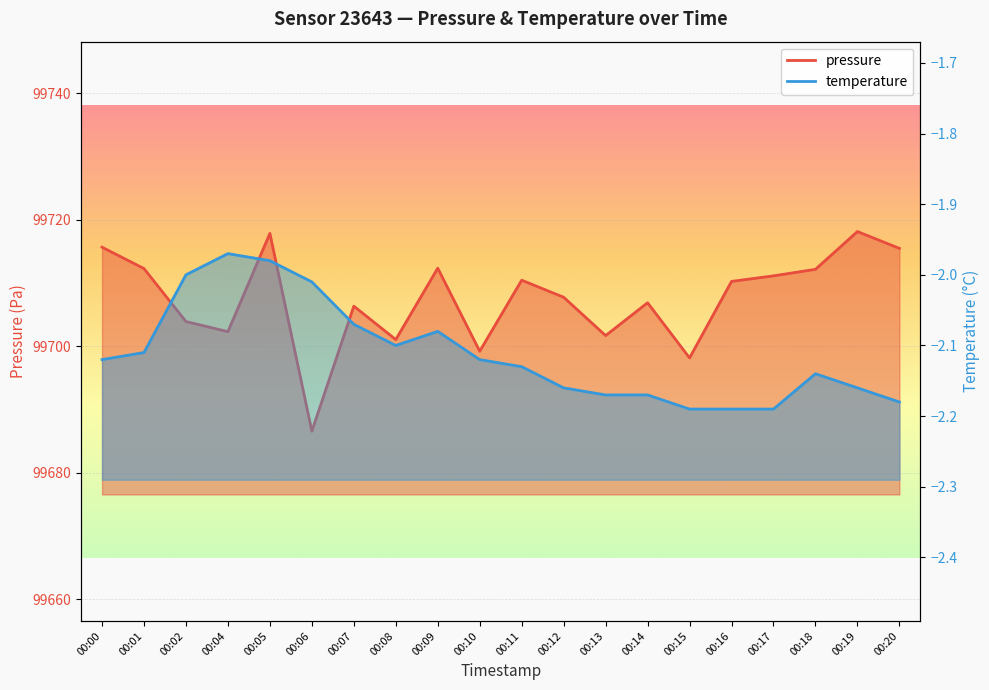

Which series changed the most between 00:02 and 00:18?

pressure